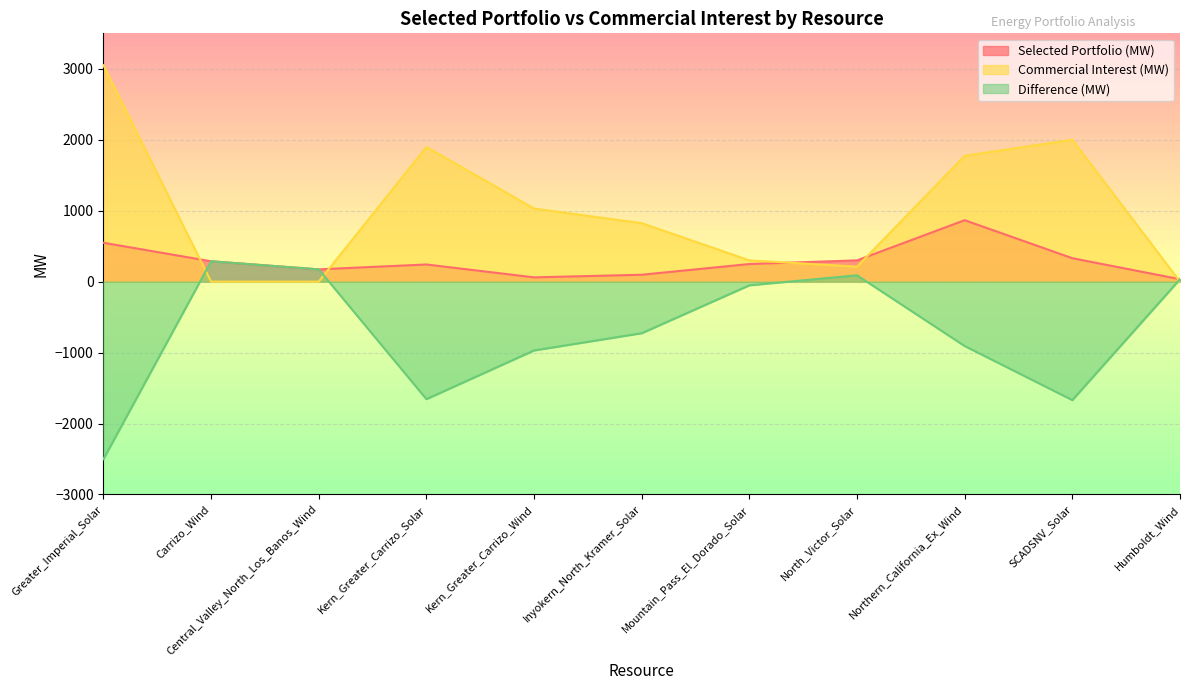

Which category has the lowest value in the Selected Portfolio (MW) series?

Humboldt_Wind